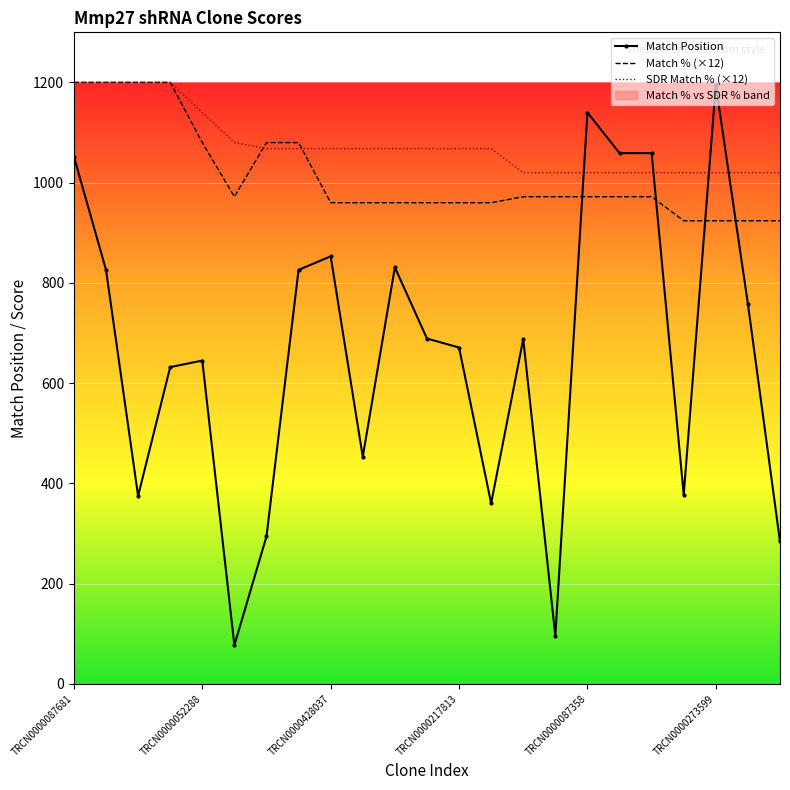

True or false: Match Position and Match % (×12) cross at least once.

True